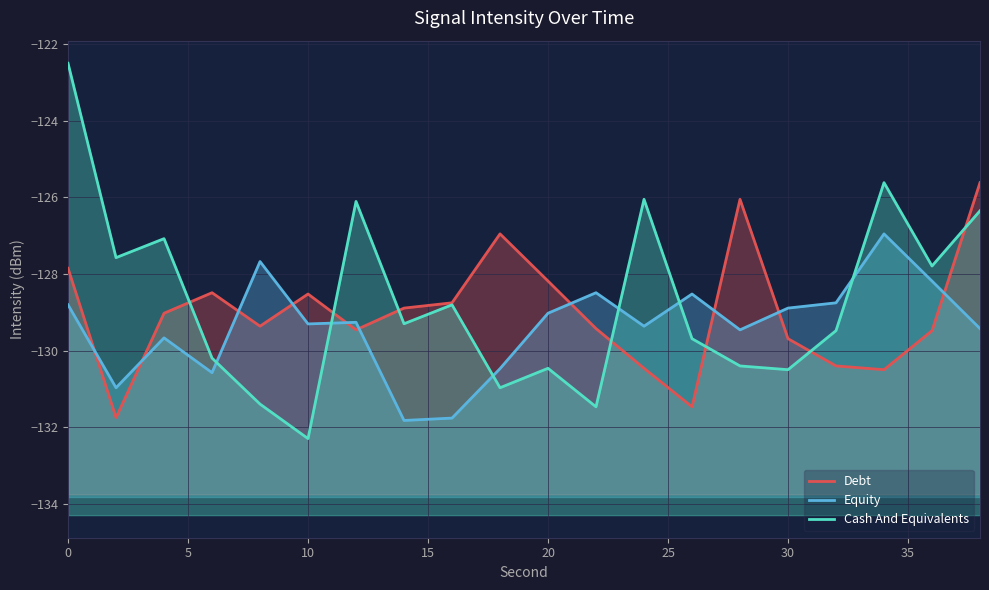

The value of Equity at 11 is -192.3. True or false?

False